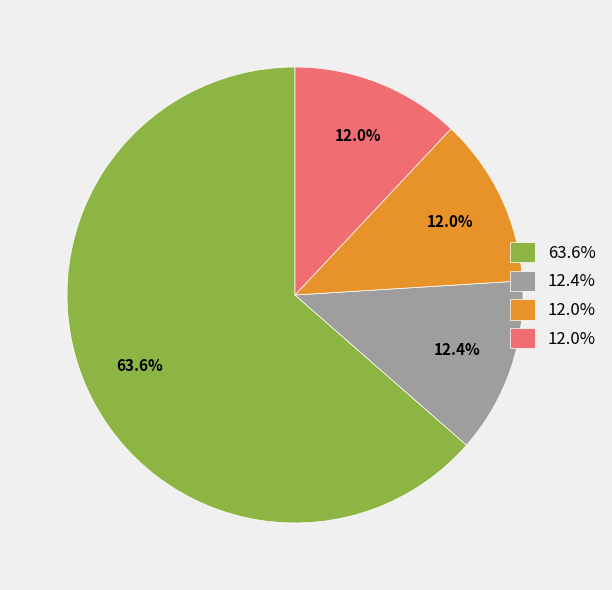

Count the number of slices in the pie.

4